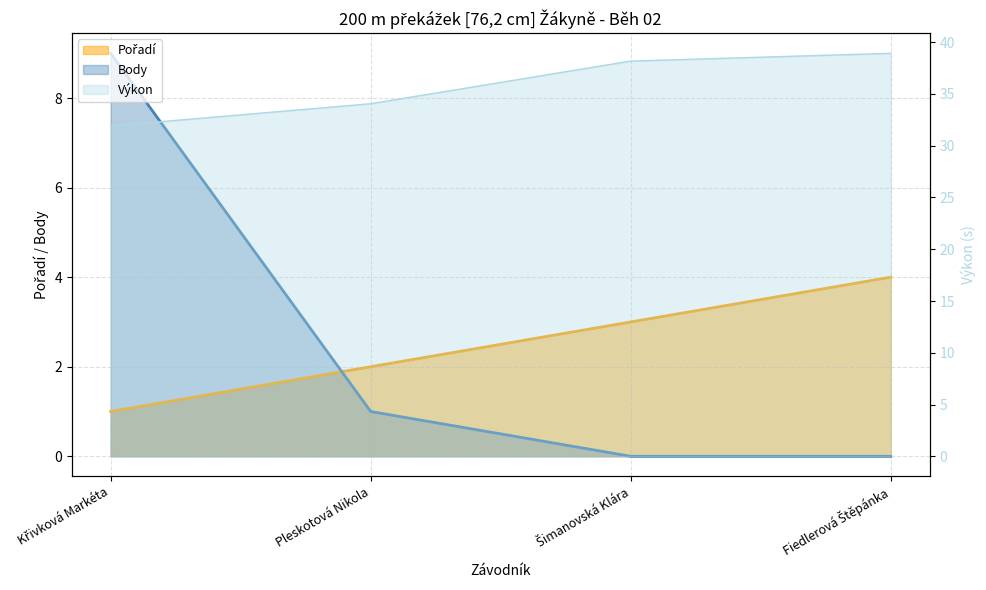

Which category has the lowest value in the Pořadí series?

Křivková Markéta